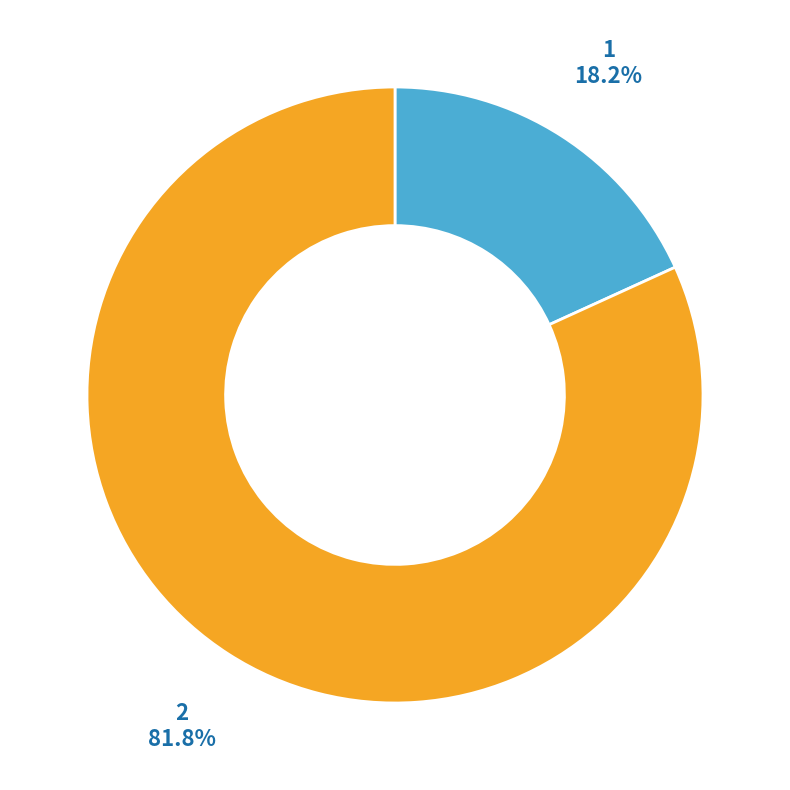

How many segments does this pie chart have?

2